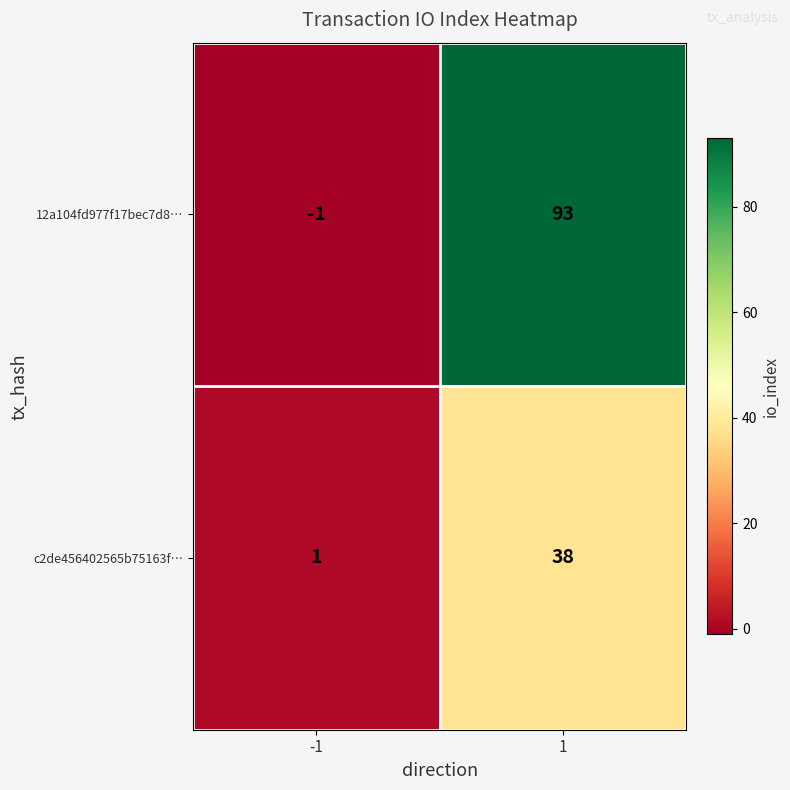

List the series in order of their peak value, lowest first.

c2de456402565b75163f…, 12a104fd977f17bec7d8…